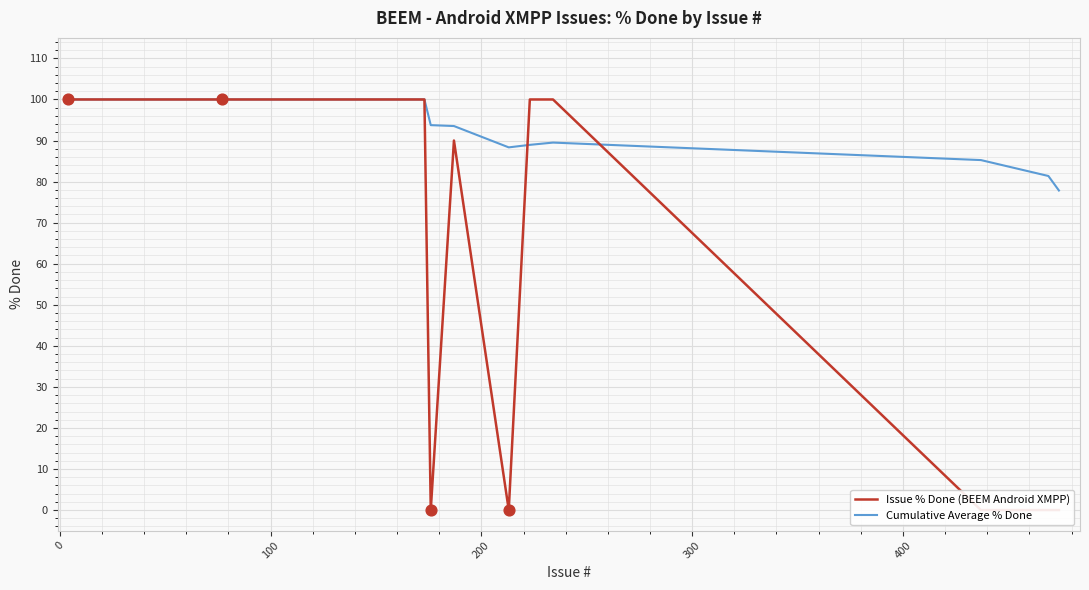

Which series has the largest Y range (max minus min)?

Issue % Done (BEEM Android XMPP)